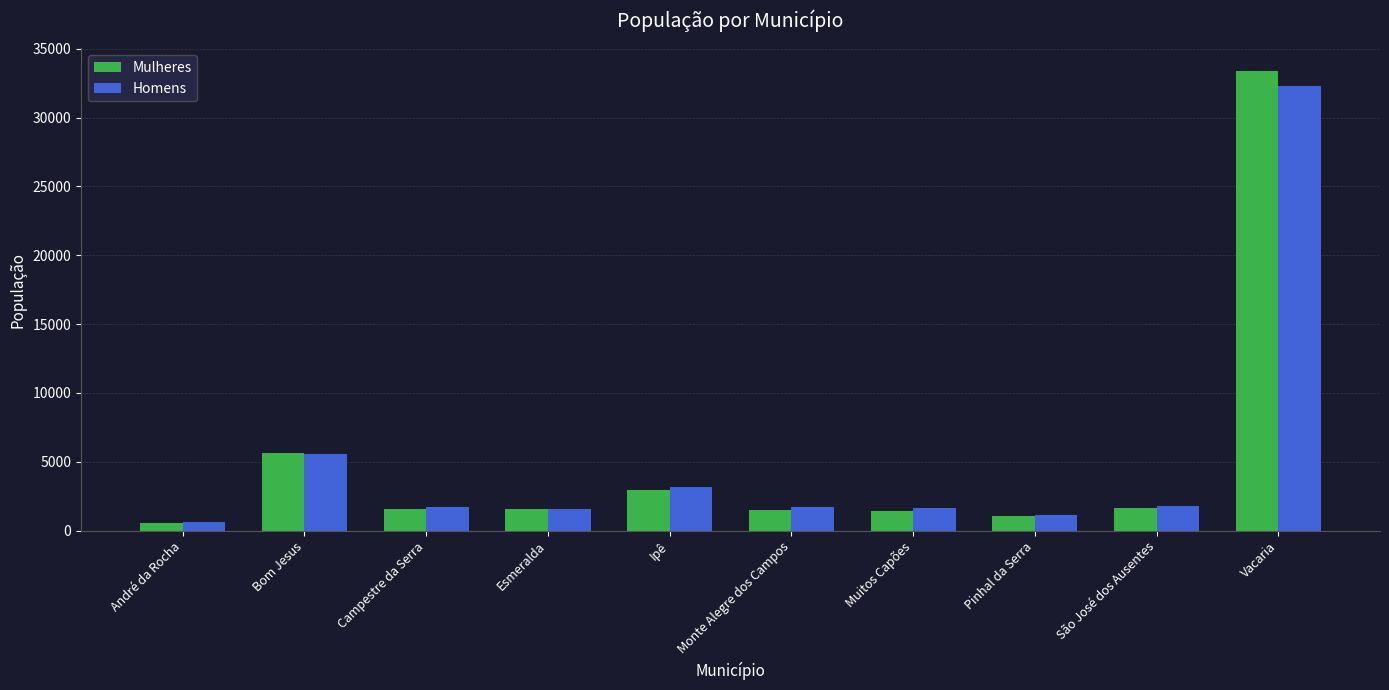

The value of Homens at Bom Jesus is 9344. True or false?

False